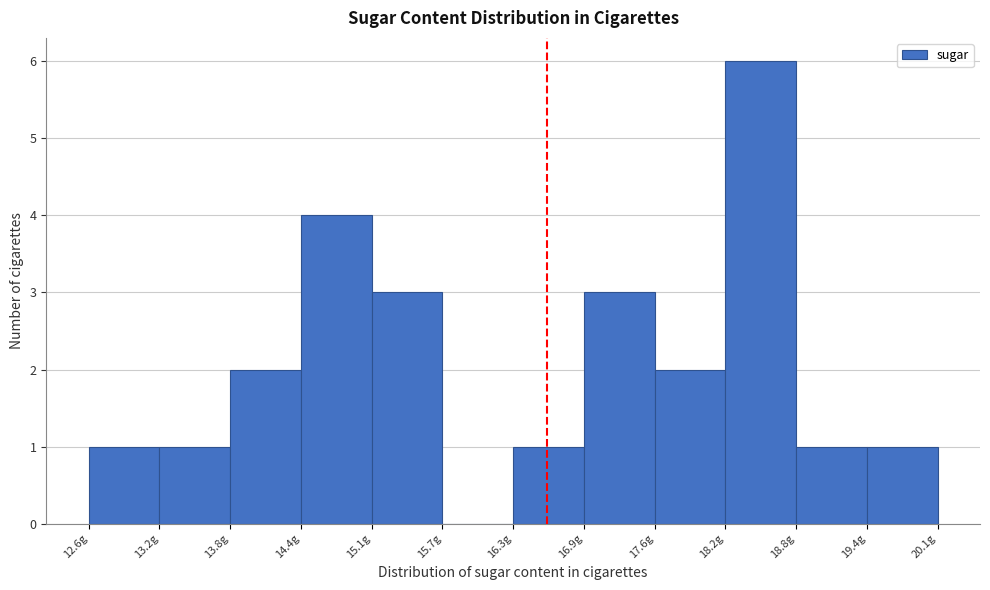

Reading left to right, list every bar in this chart as the range it spans on the x-axis followed by its height. Neither the bar edges nor the heights are printed on the chart, so give them approximately, as read against the axes.

12.6 to 13.2: 1
13.2 to 13.8: 1
13.8 to 14.4: 2
14.4 to 15.1: 4
15.1 to 15.7: 3
15.7 to 16.3: 0
16.3 to 16.9: 1
16.9 to 17.6: 3
17.6 to 18.2: 2
18.2 to 18.8: 6
18.8 to 19.4: 1
19.4 to 20.1: 1